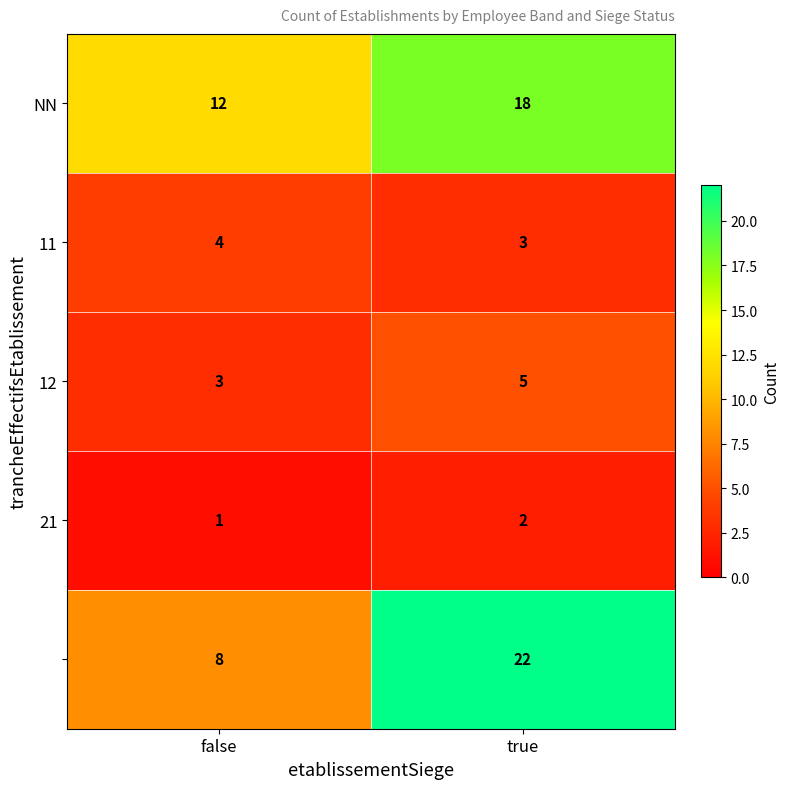

How many distinct data groups are displayed?

5